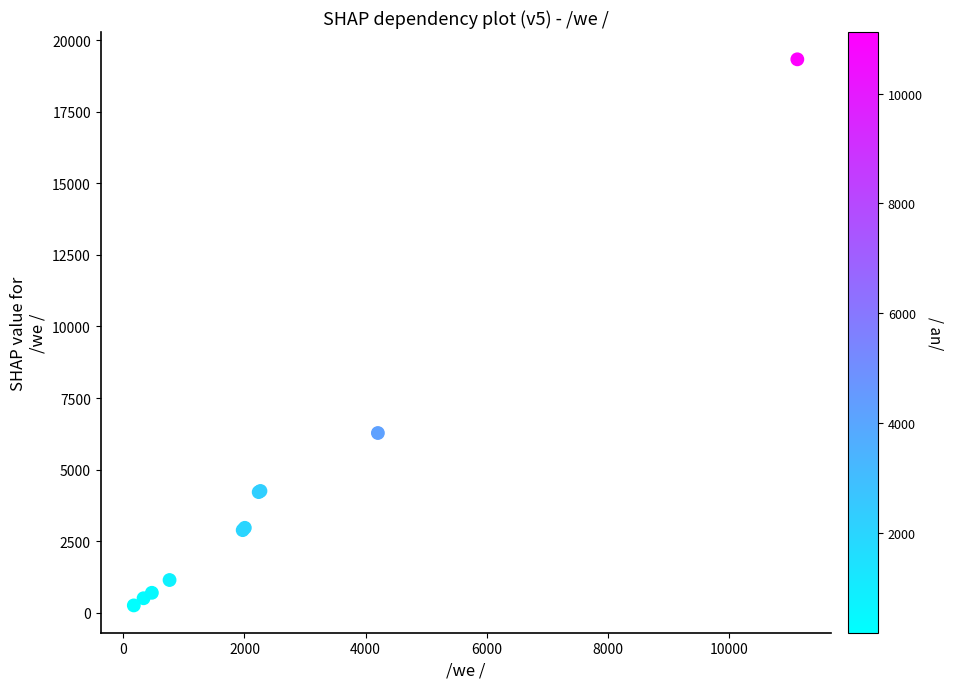

What Y value in the scatter plot is closest to 9793?

6279